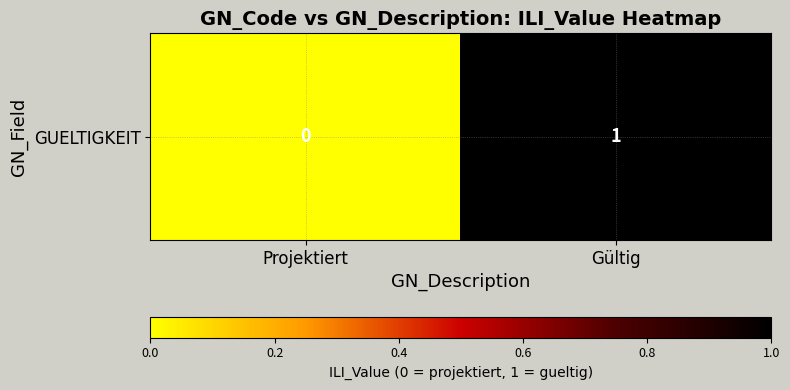

Reading left to right, extract all data points from this chart.

Projektiert=0	Gültig=1